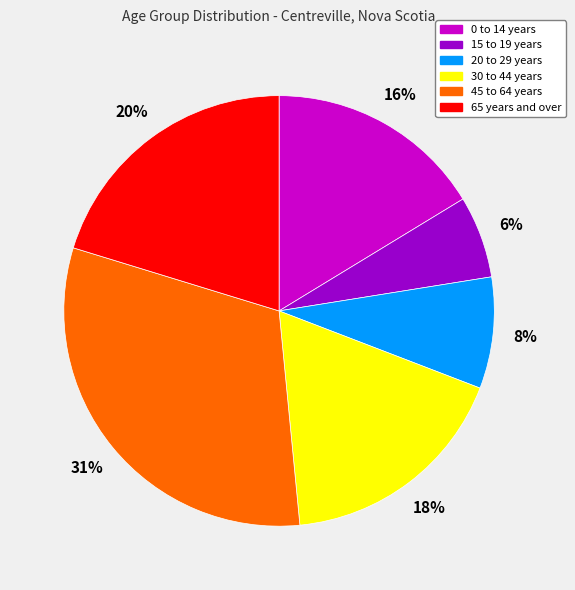

Is 0 to 14 years the majority of the pie?

No